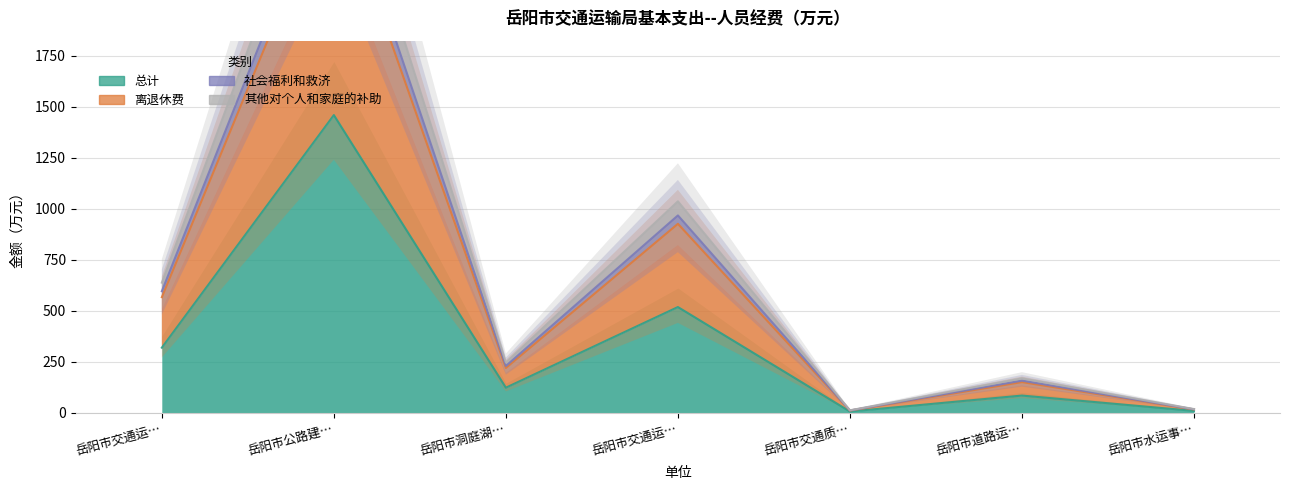

List the labels in order of 其他对个人和家庭的补助 value, smallest first.

岳阳市交通质…, 岳阳市水运事…, 岳阳市道路运…, 岳阳市洞庭湖…, 岳阳市交通运…, 岳阳市交通运…, 岳阳市公路建…